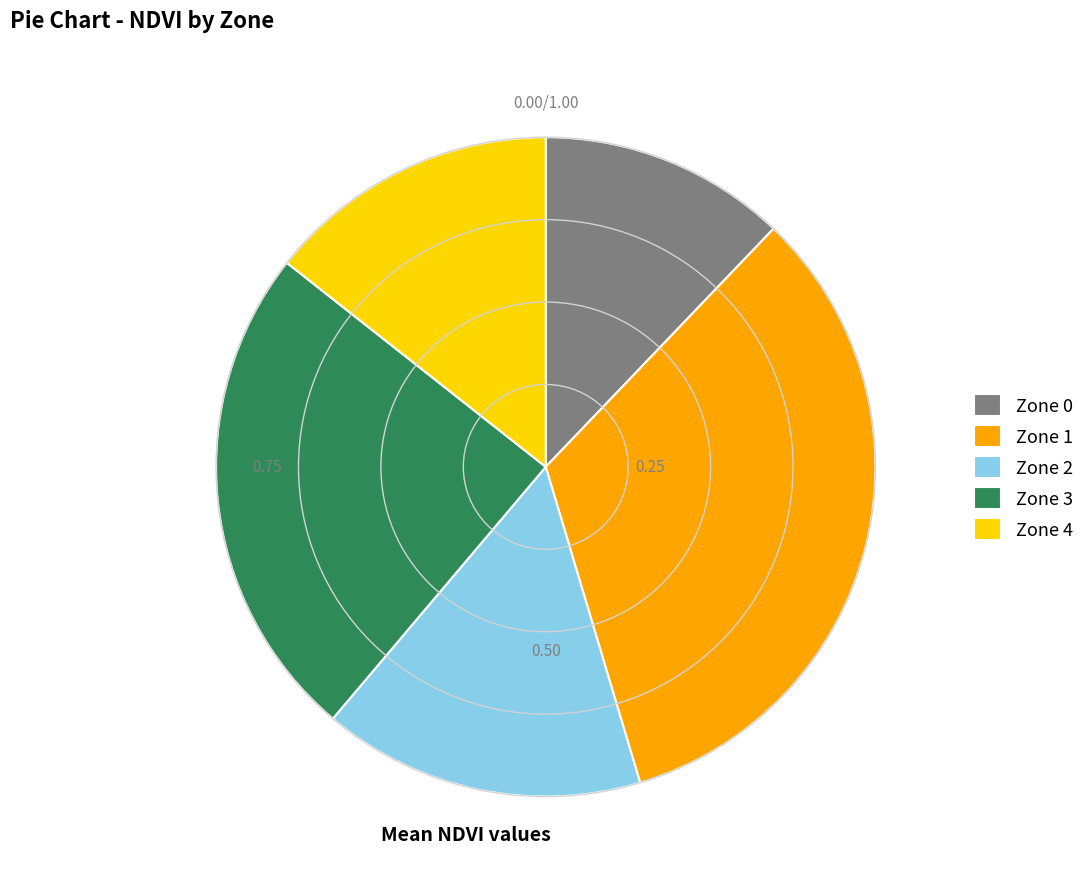

Count the number of slices in the pie.

5